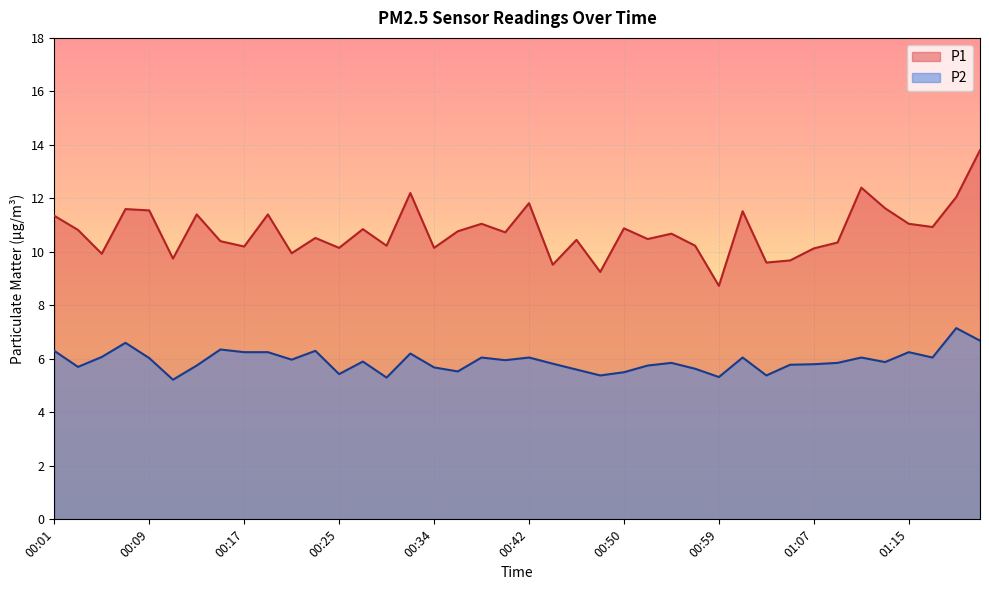

Reading left to right, transcribe all the data shown in this chart.

P1: 00:01=11.3	00:03=10.8	00:05=9.9	00:07=11.6	00:09=11.6	00:11=9.8	00:13=11.4	00:15=10.4	00:17=10.2	00:19=11.4	00:21=9.9	00:23=10.5	00:25=10.2	00:27=10.8	00:29=10.2	00:31=12.2	00:34=10.2	00:36=10.8	00:38=11.1	00:40=10.7	00:42=11.8	00:44=9.5	00:46=10.4	00:48=9.2	00:50=10.9	00:52=10.5	00:54=10.7	00:57=10.2	00:59=8.7	01:01=11.5	01:03=9.6	01:05=9.7	01:07=10.1	01:09=10.3	01:11=12.4	01:13=11.6	01:15=11.1	01:17=10.9	01:20=12.1	01:22=13.8
P2: 00:01=6.3	00:03=5.7	00:05=6.1	00:07=6.6	00:09=6.0	00:11=5.2	00:13=5.8	00:15=6.3	00:17=6.2	00:19=6.2	00:21=6.0	00:23=6.3	00:25=5.4	00:27=5.9	00:29=5.3	00:31=6.2	00:34=5.7	00:36=5.5	00:38=6.0	00:40=6.0	00:42=6.0	00:44=5.8	00:46=5.6	00:48=5.4	00:50=5.5	00:52=5.8	00:54=5.8	00:57=5.6	00:59=5.3	01:01=6.0	01:03=5.4	01:05=5.8	01:07=5.8	01:09=5.8	01:11=6.0	01:13=5.9	01:15=6.2	01:17=6.0	01:20=7.2	01:22=6.7